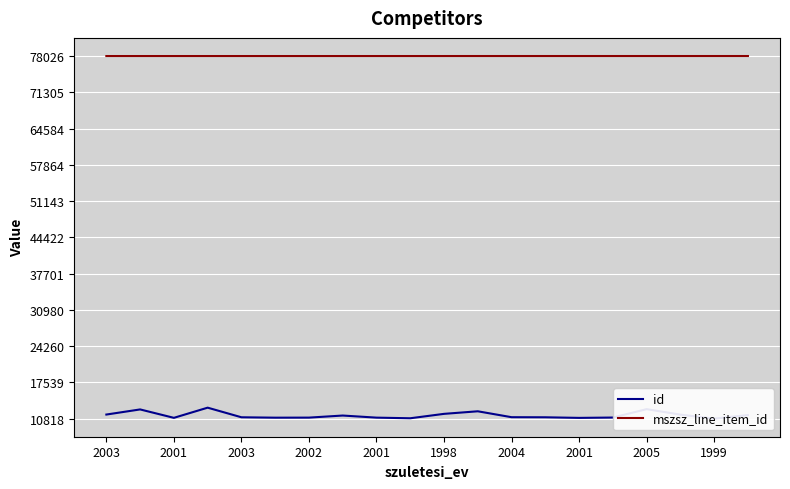

What is the maximum value shown in the chart?

78026